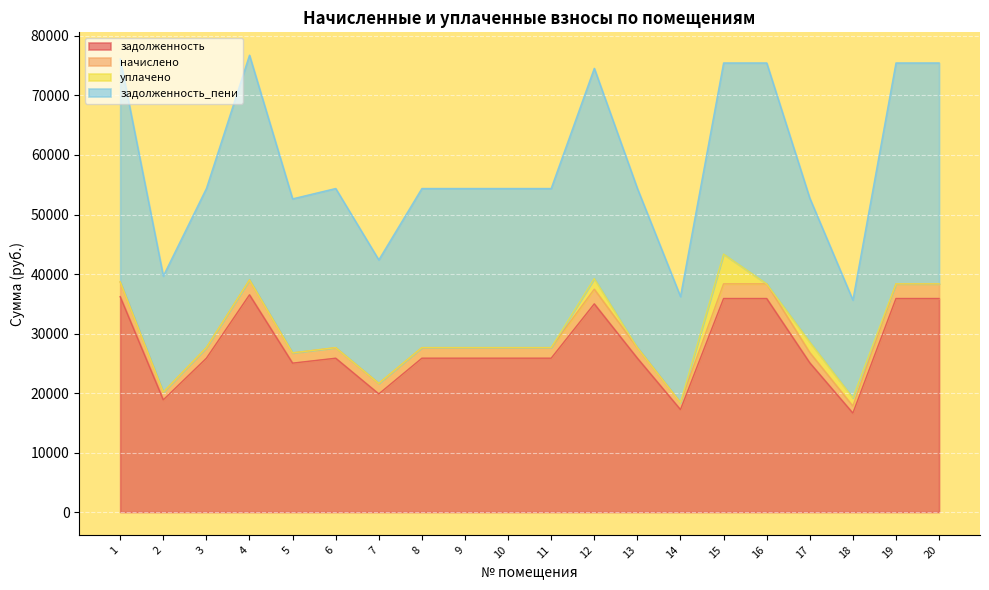

At which category does начислено reach its first local valley?

2